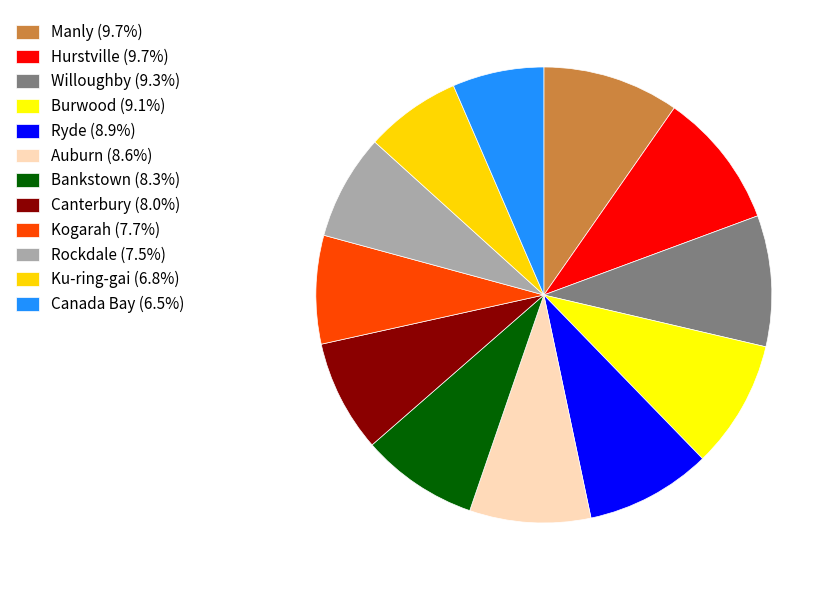

Combined, do Auburn (8.6%) and Canada Bay (6.5%) account for over 50%?

No